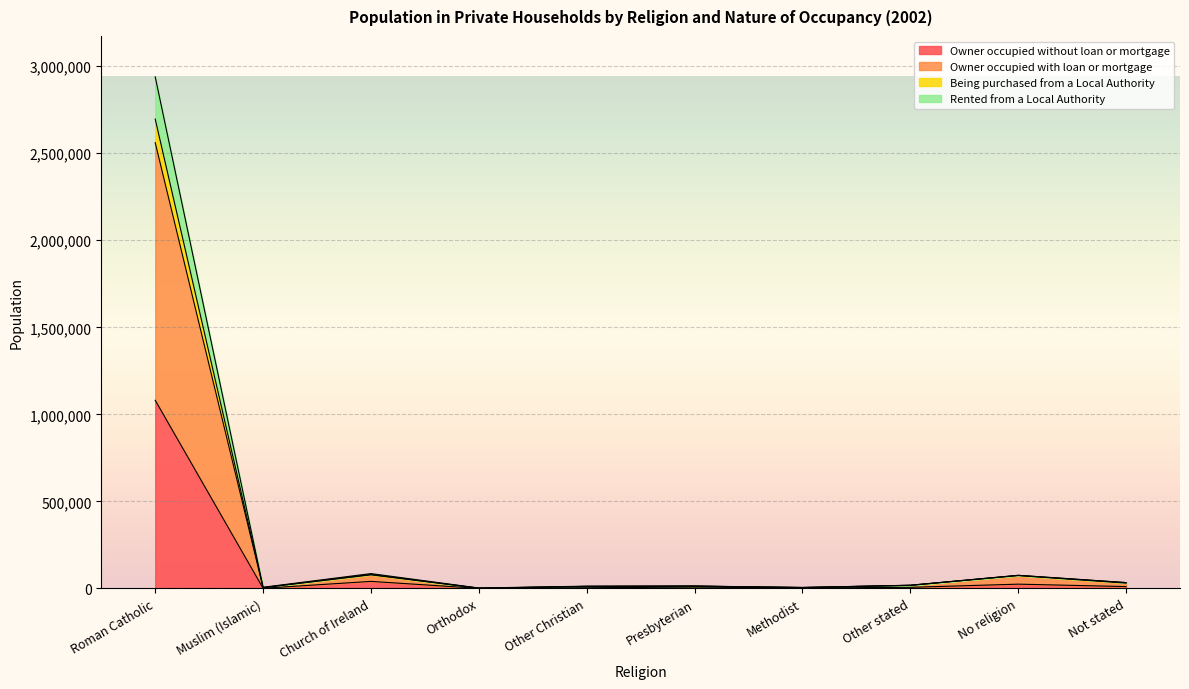

List the labels in order of Being purchased from a Local Authority value, largest first.

Roman Catholic, Church of Ireland, No religion, Not stated, Other stated, Presbyterian, Other Christian, Muslim (Islamic), Methodist, Orthodox